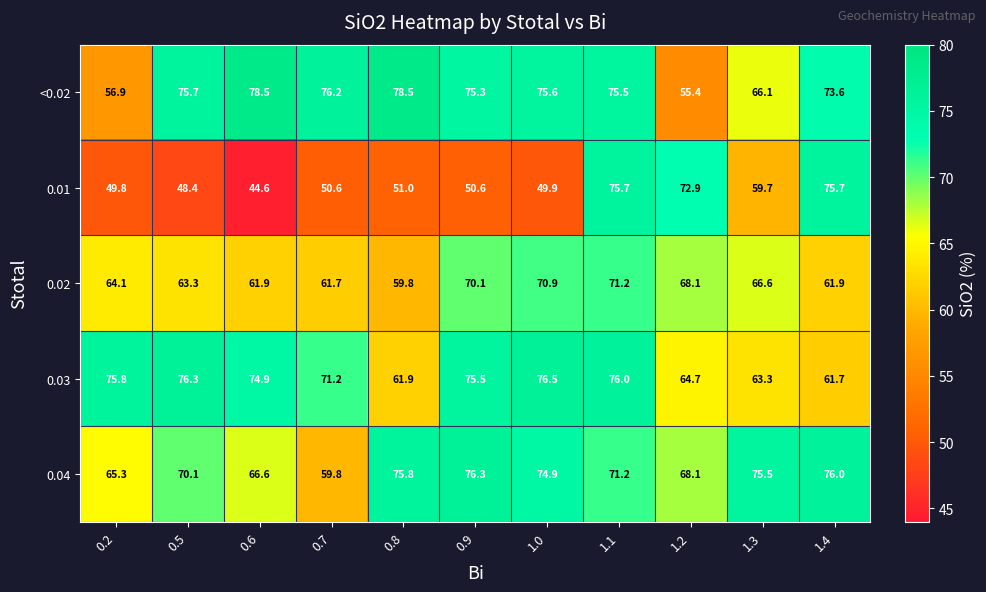

The value of 0.02 at 1.2 is 93.5. True or false?

False